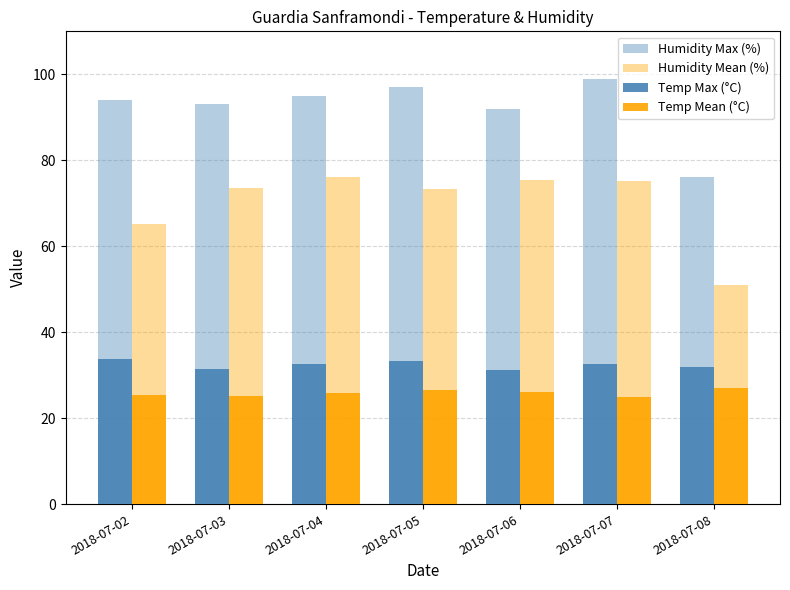

Count the number of data series in this chart.

4